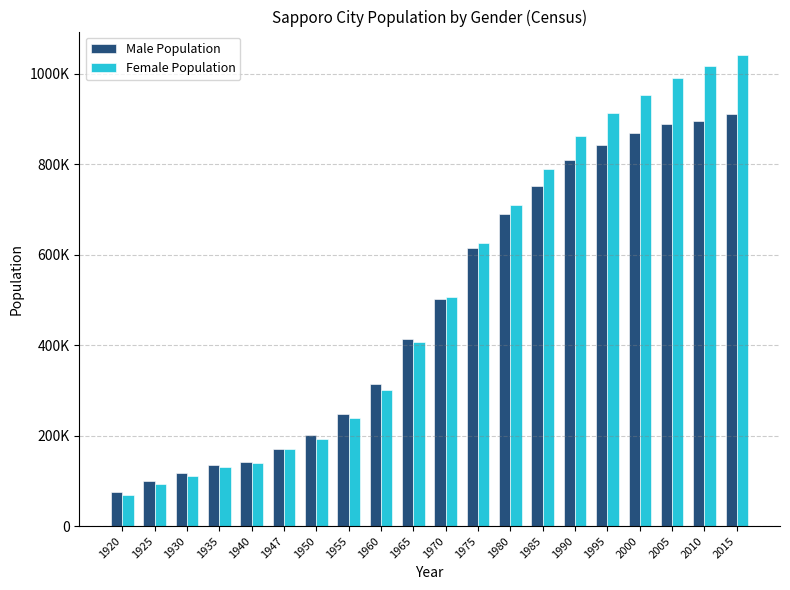

Does the chart contain any negative values?

No